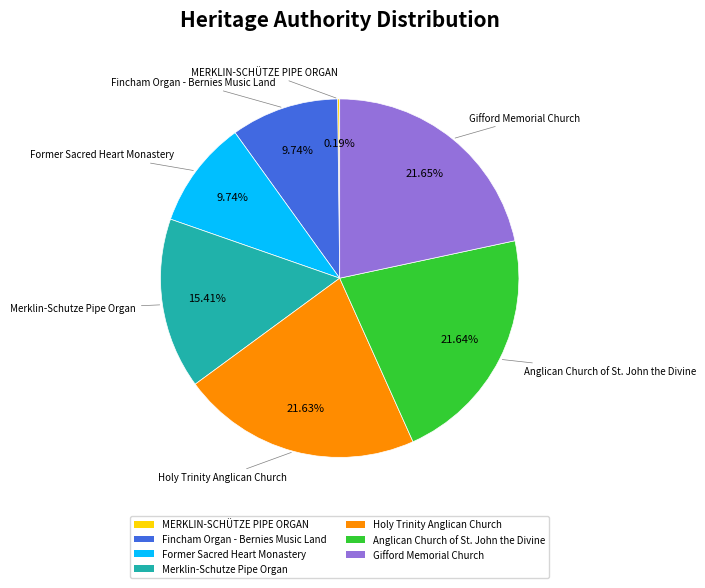

What portion of the pie excludes Anglican Church of St. John the Divine?

78.4%